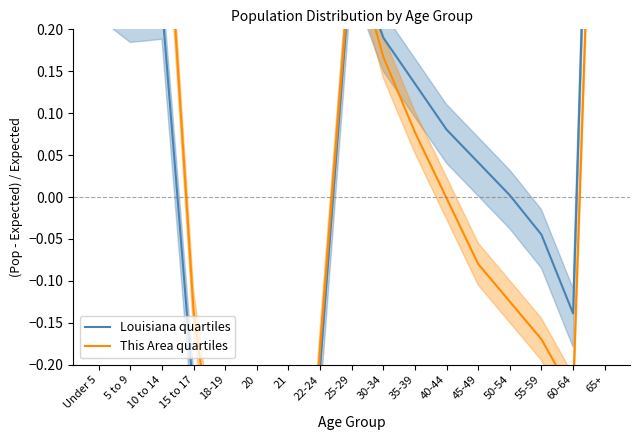

At which category does the chart reach its minimum across all series?

20